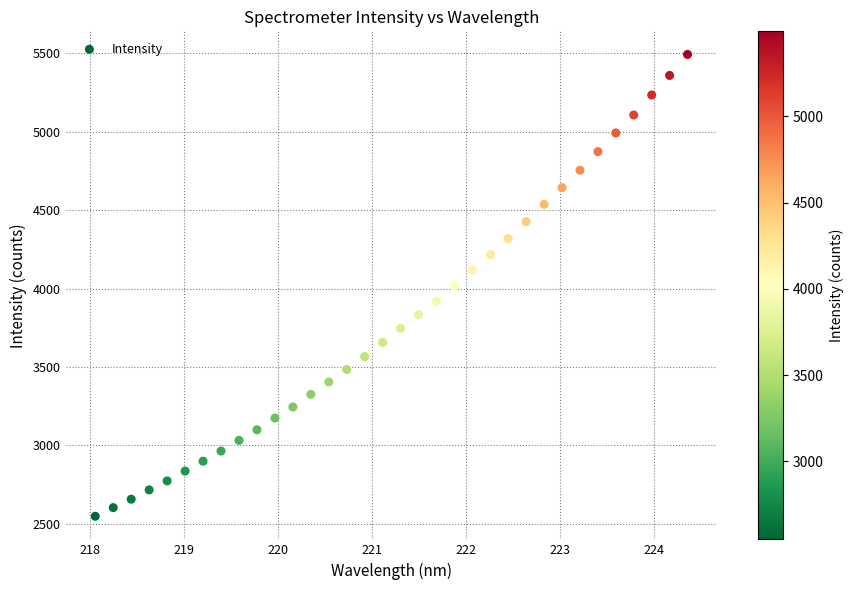

What is the range of X values (max minus min)?

6.3